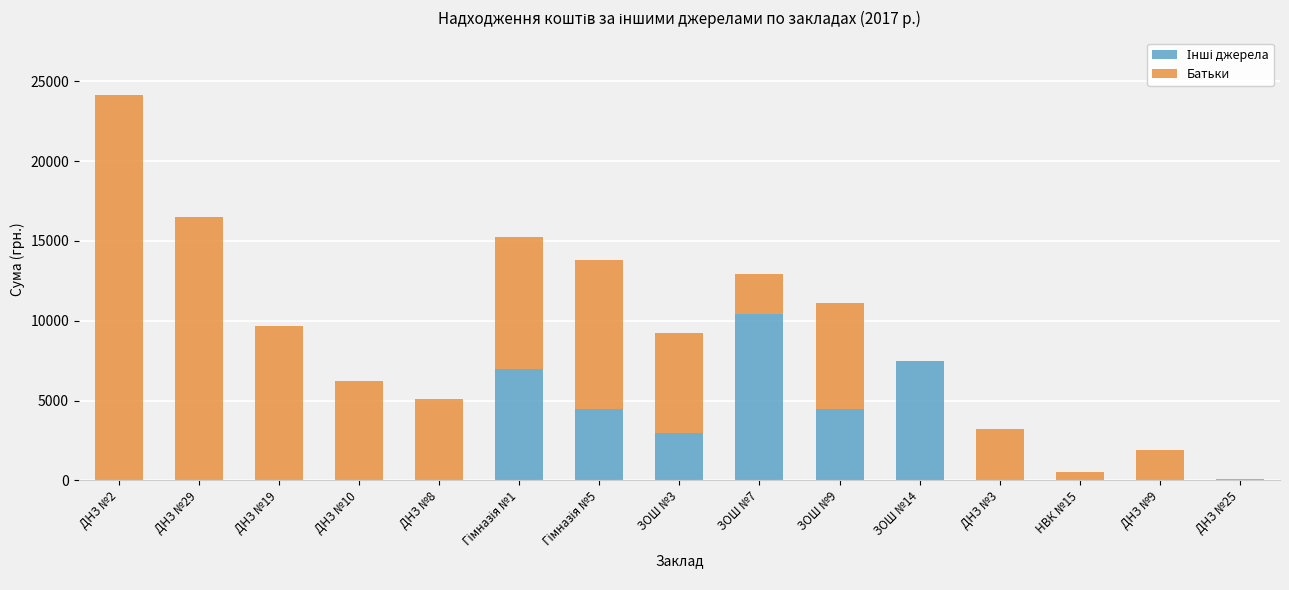

At which category is the sum across all series the highest?

ДНЗ №2